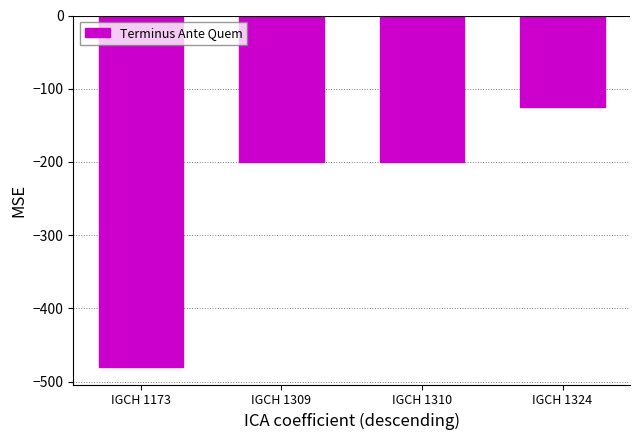

What is the value of the 4th bar from the left?

-125